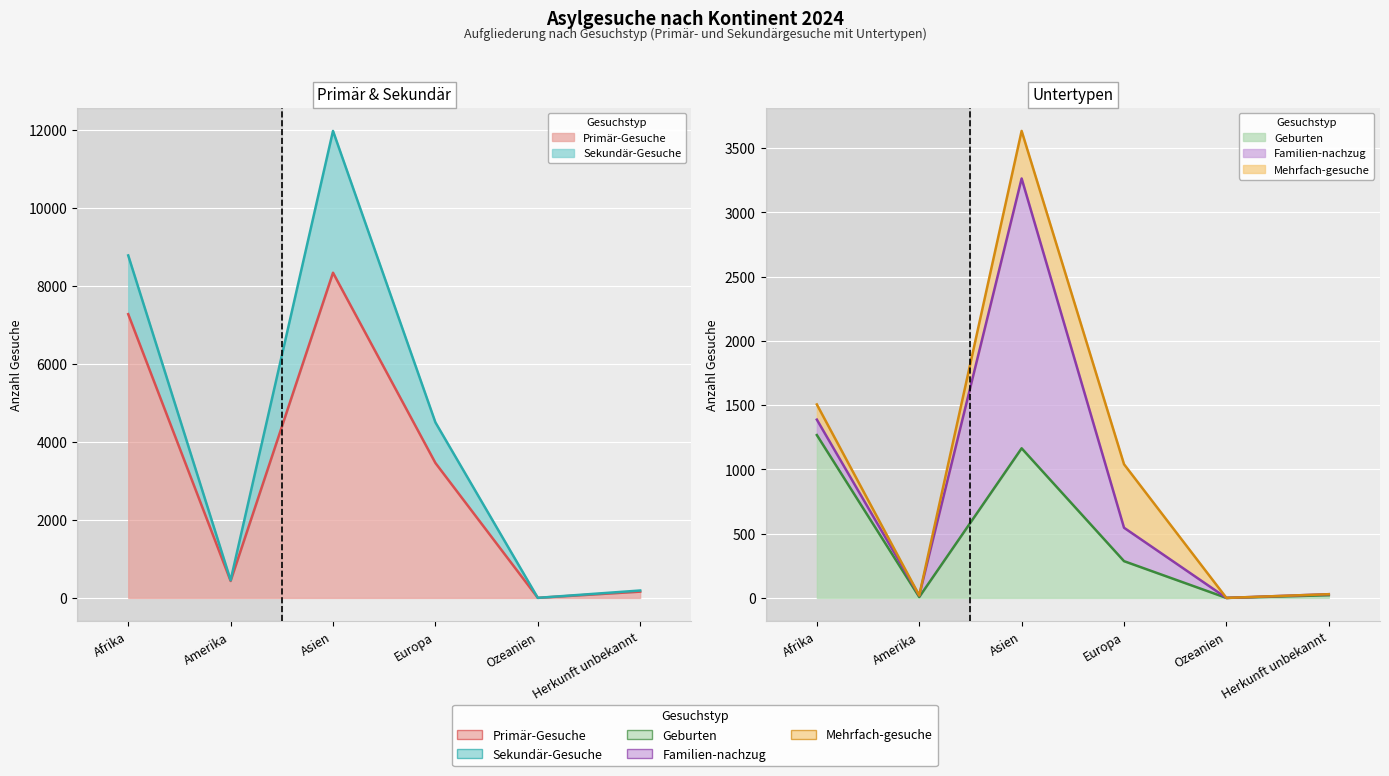

Between Afrika and Amerika, which is larger?

Afrika